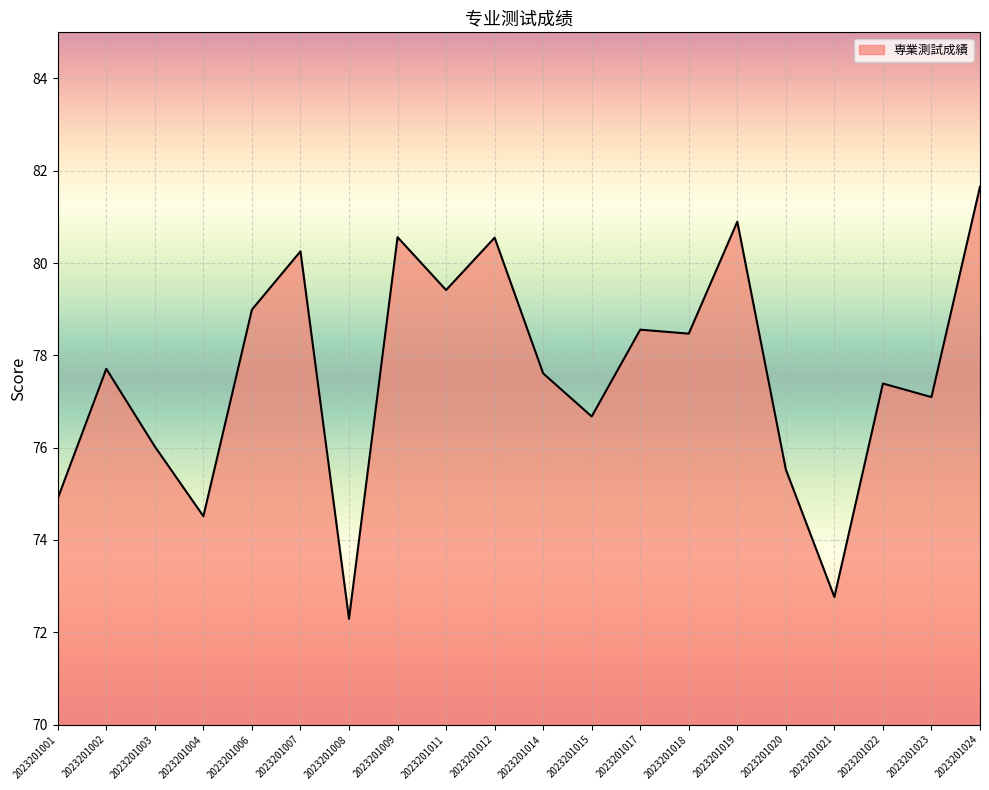

What is the minimum value shown in the chart?

72.3